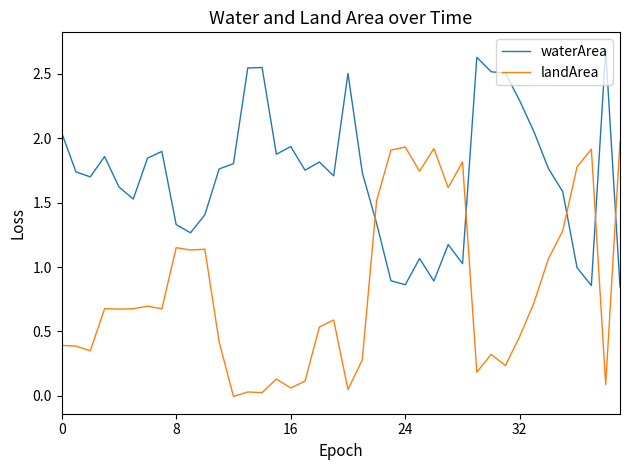

How many times do landArea and waterArea cross each other?

5